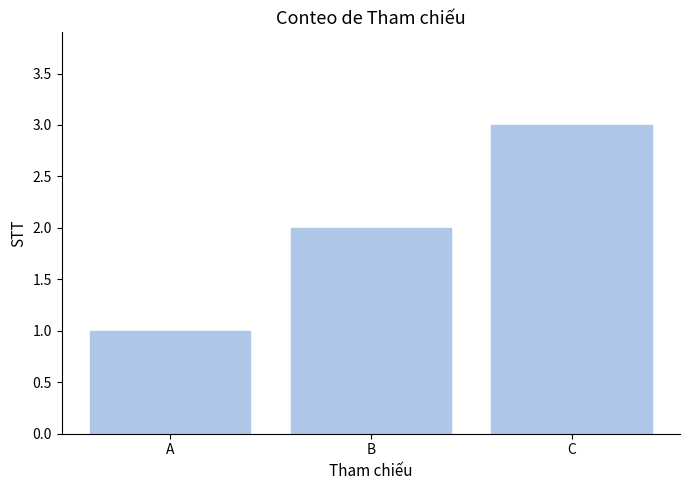

How many bars are there in total?

3